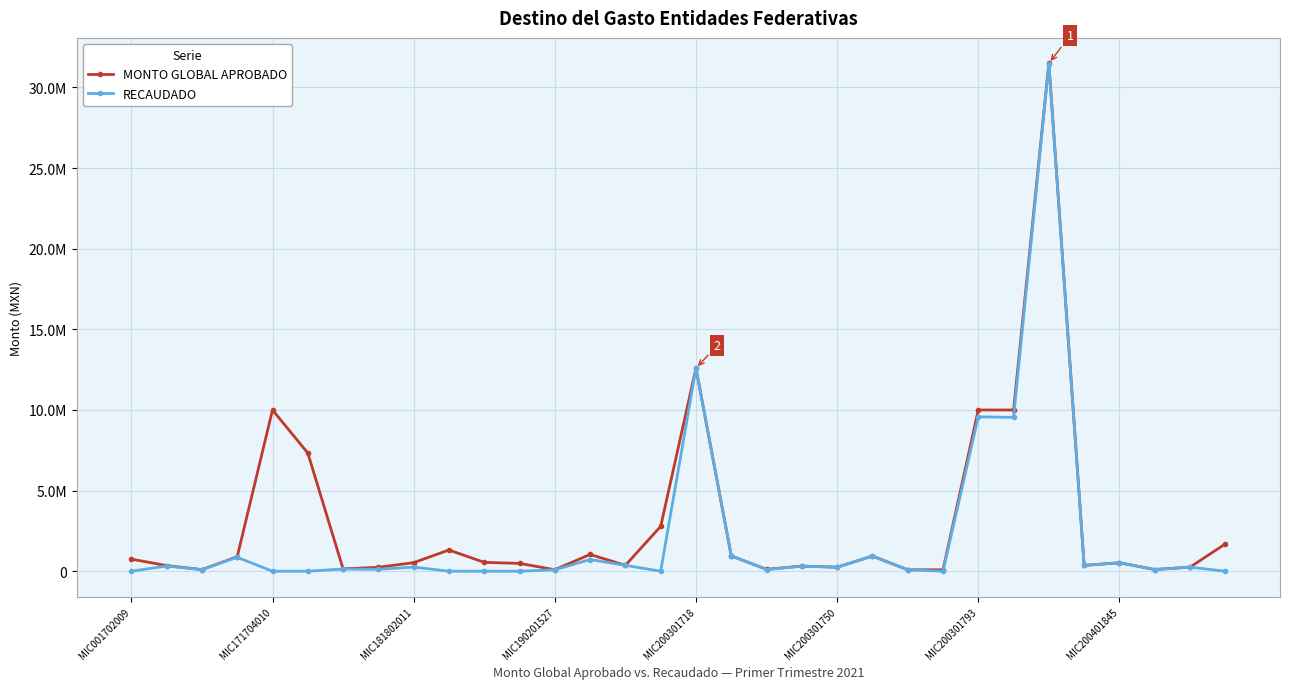

Where is the first local maximum for MONTO GLOBAL APROBADO?

MIC171704010